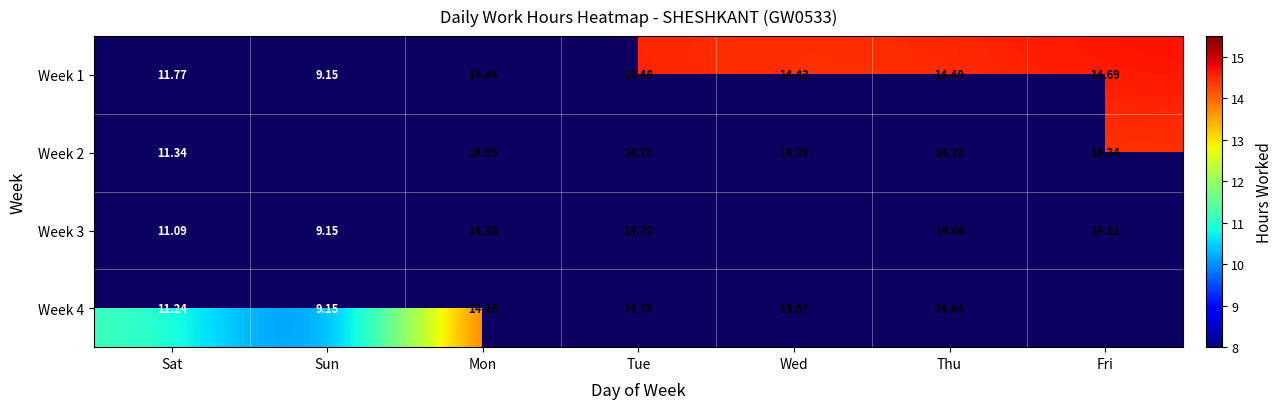

True or false: Week 3 has a value of 5.2 at Sun.

False